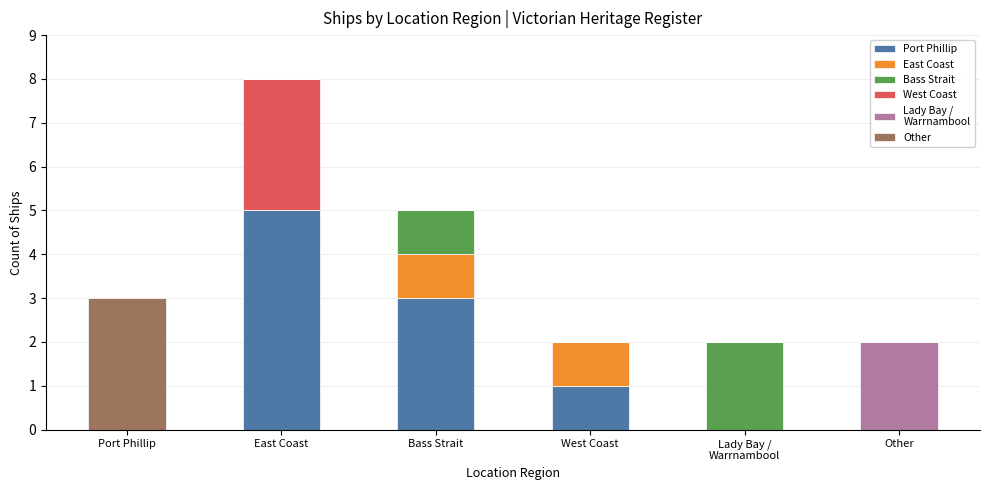

At which category is the sum across all series the highest?

East Coast